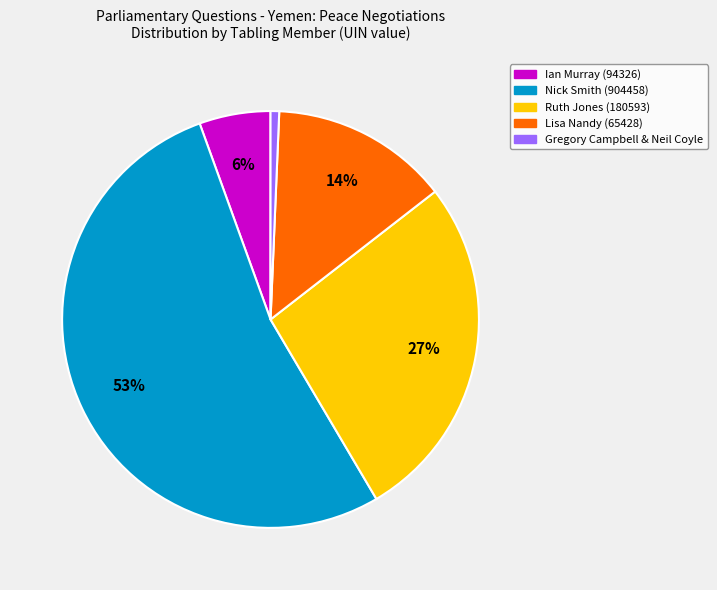

To the nearest percent, what is the average slice percentage?

20%